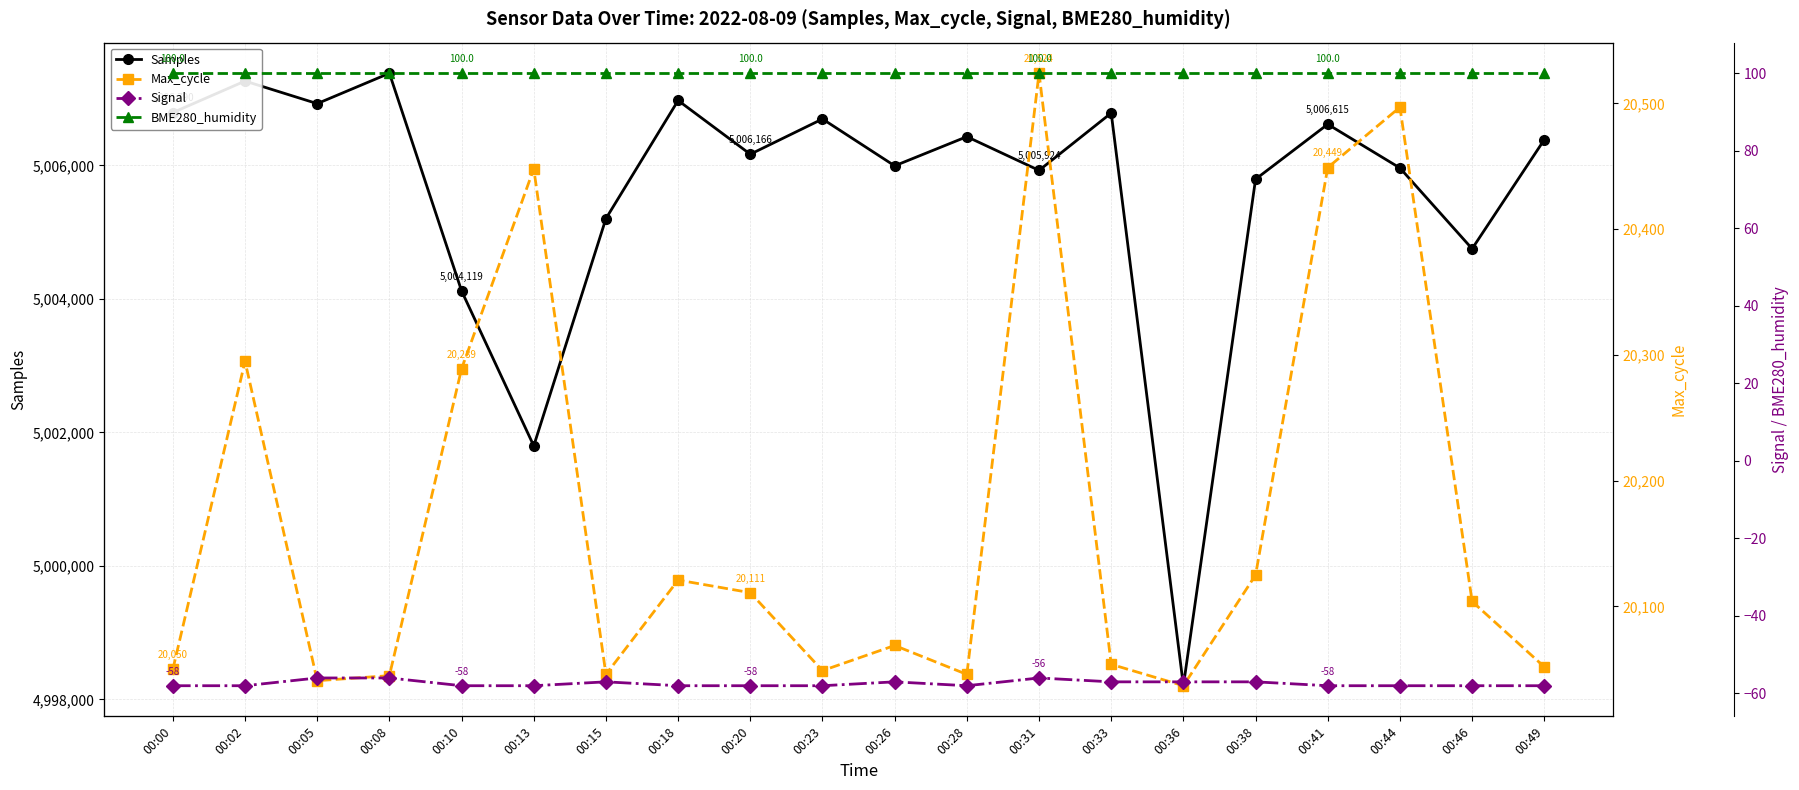

True or false: Signal and Samples cross at least once.

False